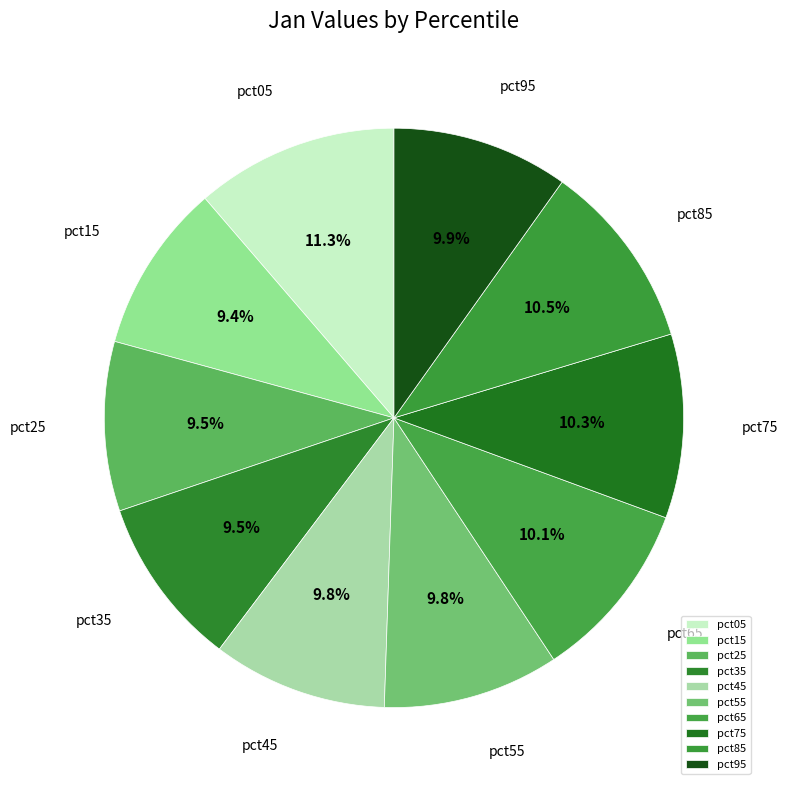

Combined, do pct75 and pct15 account for over 50%?

No